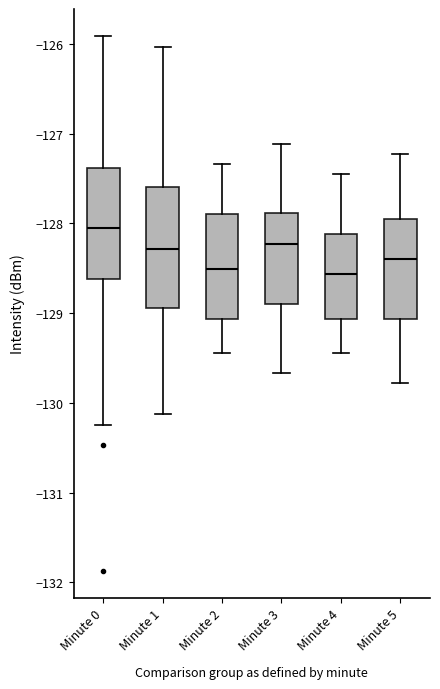

Where does the upper whisker of the box for Minute 0 end on the y-axis? The values are not printed on the chart, so give them approximately, as read against the axis.

-125.9